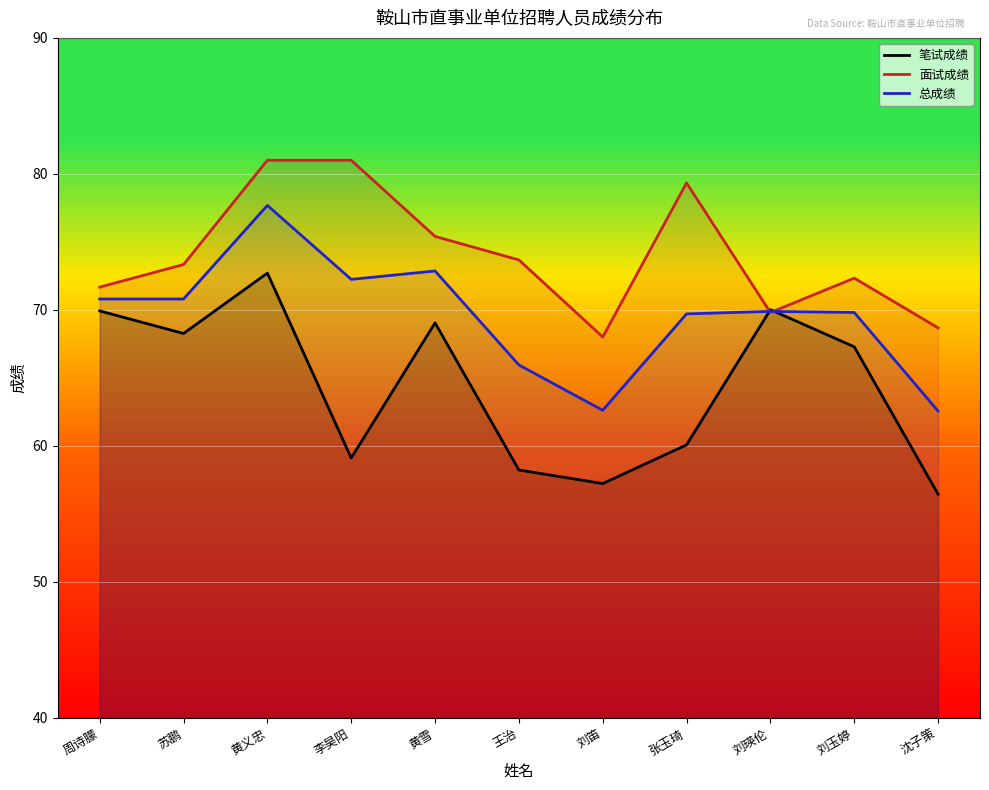

What is the difference between the highest and lowest values at 刘笛?

10.8